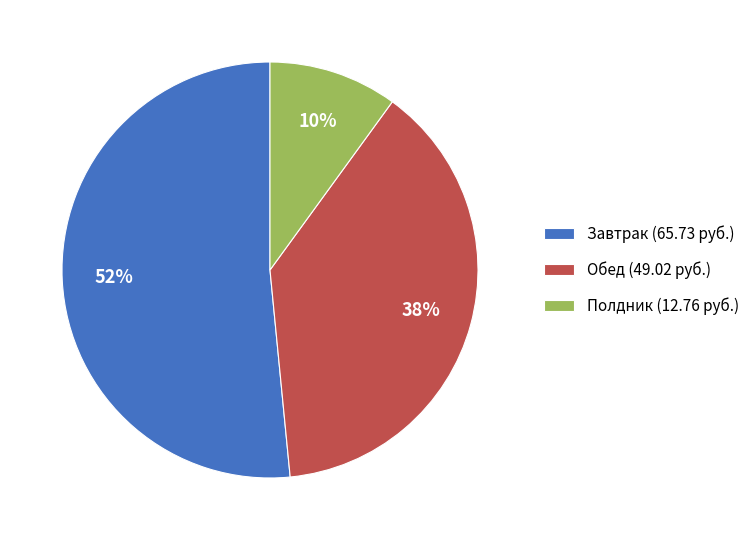

Rank the categories by value from lowest to highest.

Полдник, Обед, Завтрак